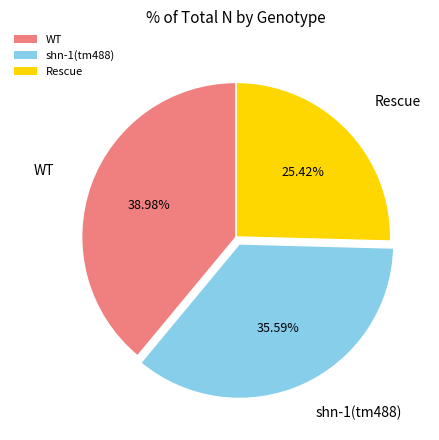

Which has a higher value, WT or shn-1(tm488)?

WT